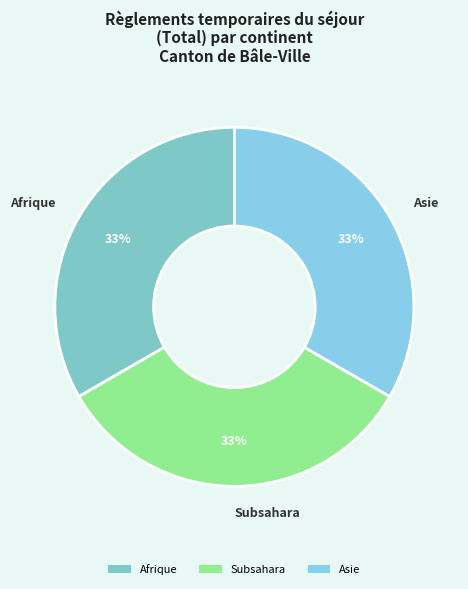

Approximately how many times larger is the value at Afrique compared to Asie?

1.0